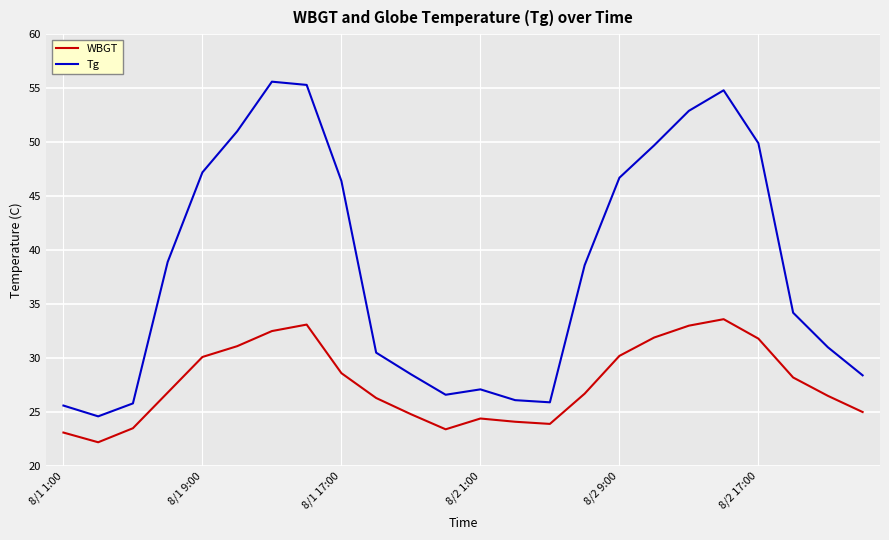

True or false: WBGT has more than 1 interior local peaks.

True